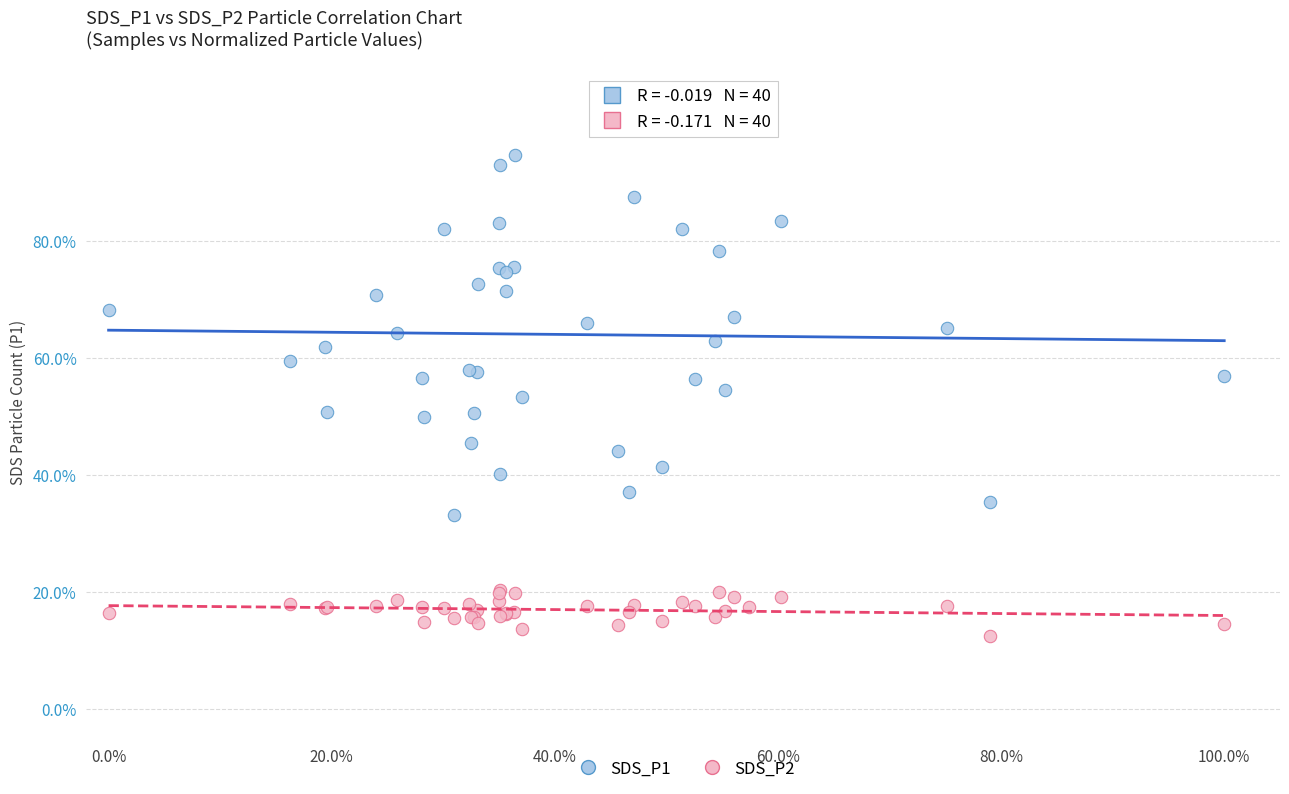

Which series contains the lowest Y value?

SDS_P2